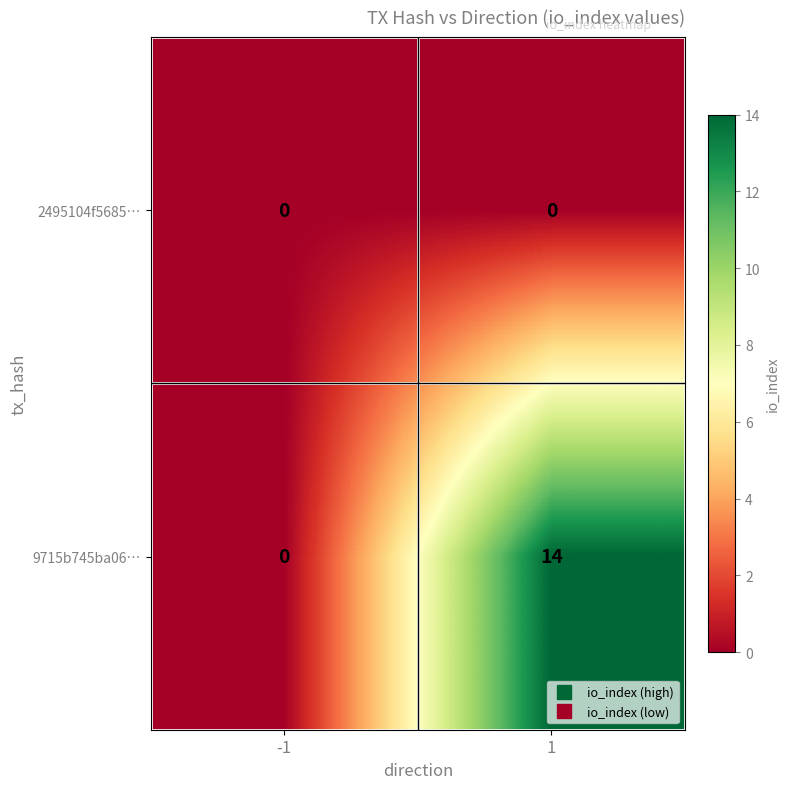

Which label corresponds to the largest value in the chart?

1